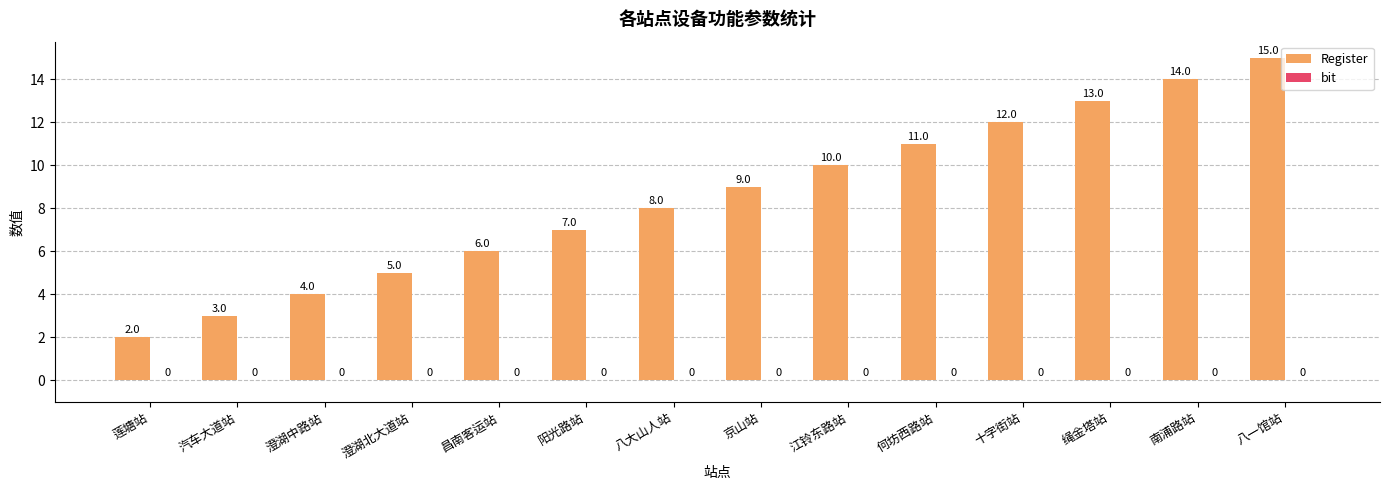

What is the change in value from 莲塘站 to 八一馆站?

+13